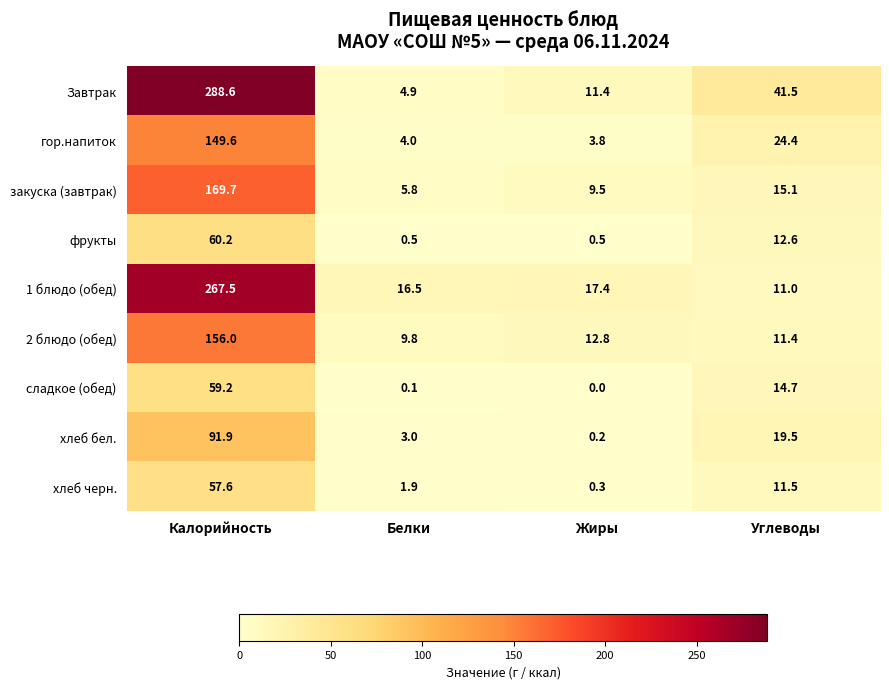

Rank the series by their maximum value, from highest to lowest.

Завтрак, 1 блюдо (обед), закуска (завтрак), 2 блюдо (обед), гор.напиток, хлеб бел., фрукты, сладкое (обед), хлеб черн.